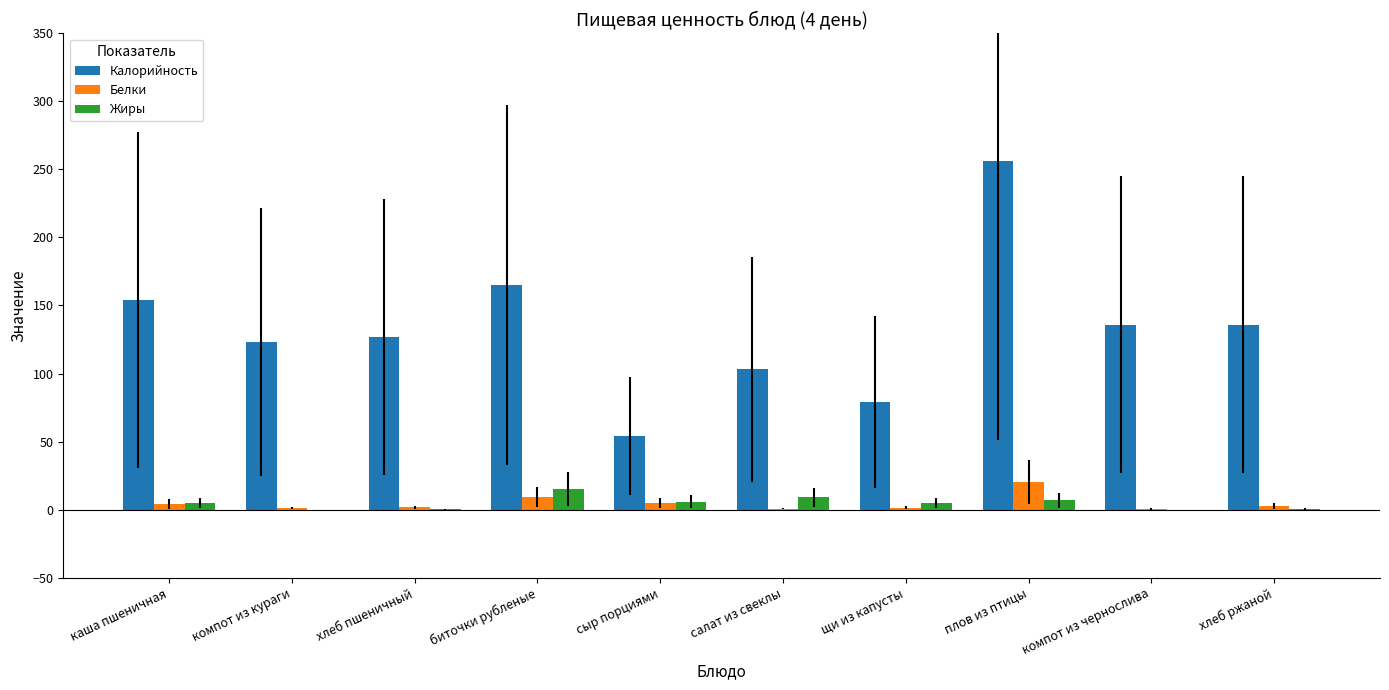

Is it true that Жиры equals 9.0 at салат из свеклы?

True